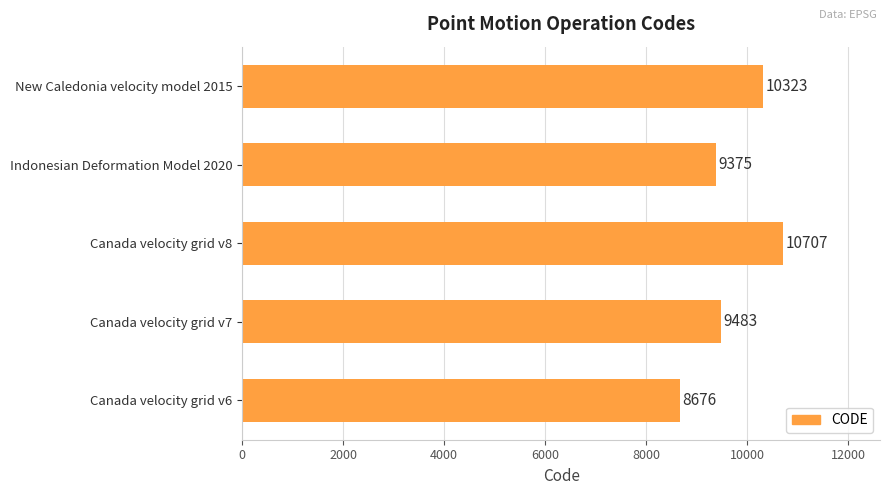

What is the approximate value at Canada velocity grid v6, to the nearest 50?

8700